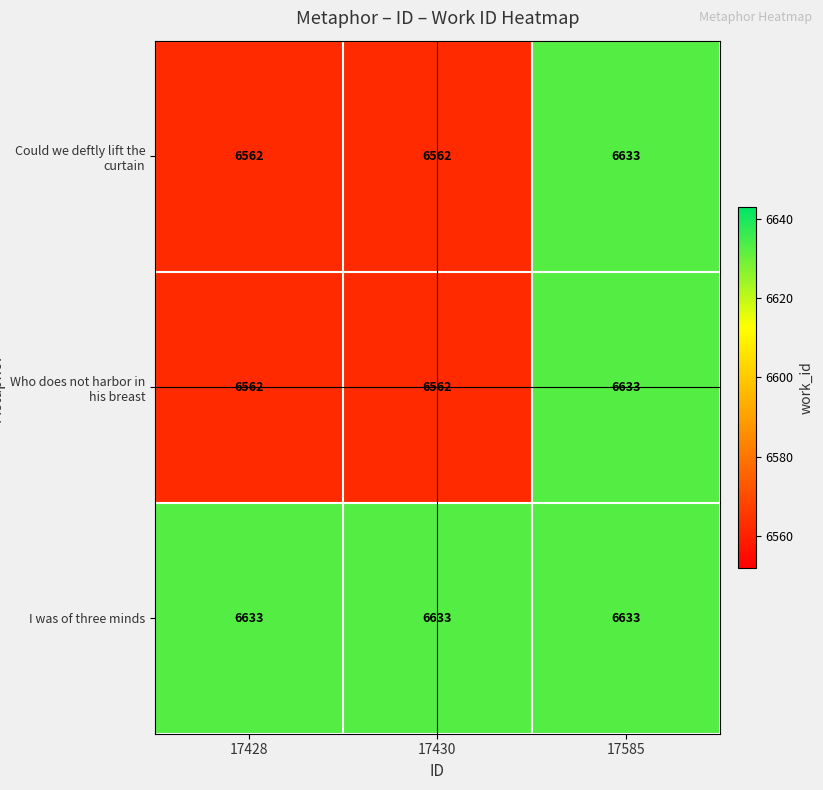

Which category has the highest value in the Who does not harbor in his breast series?

17585